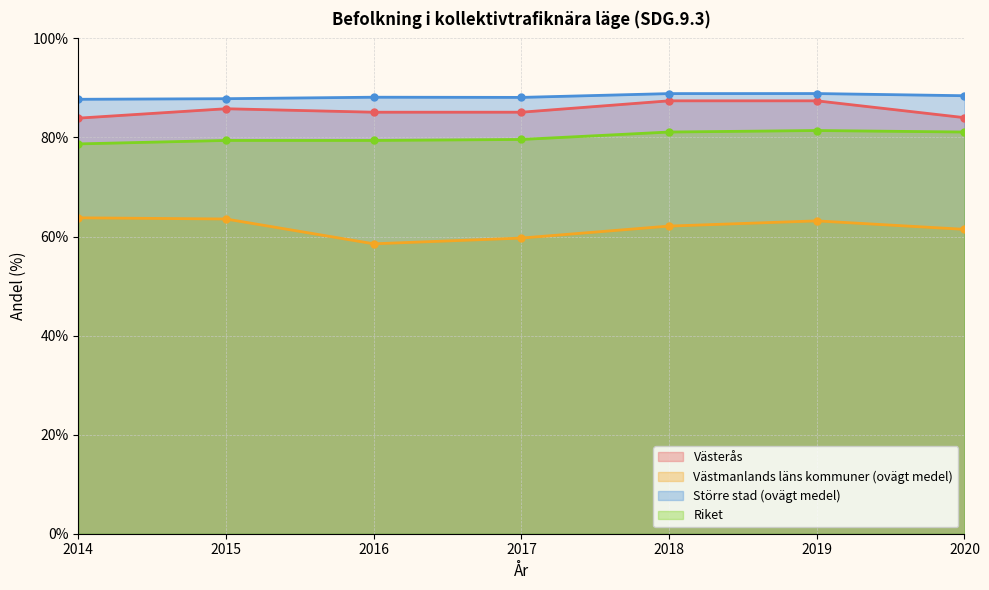

Which series has the widest spread of values?

Västmanlands läns kommuner (ovägt medel)